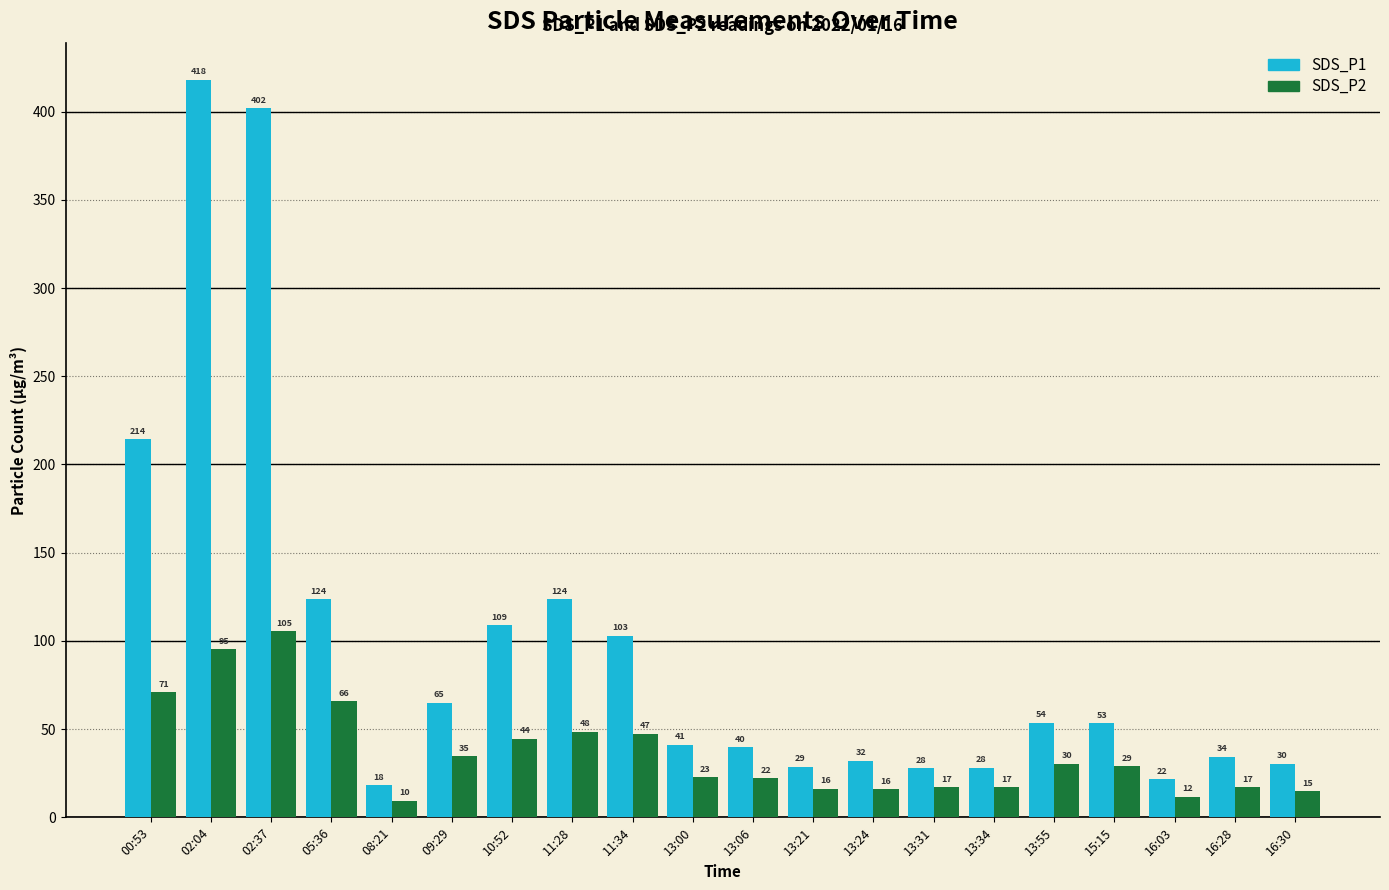

Which series changed the most between 00:53 and 13:24?

SDS_P1